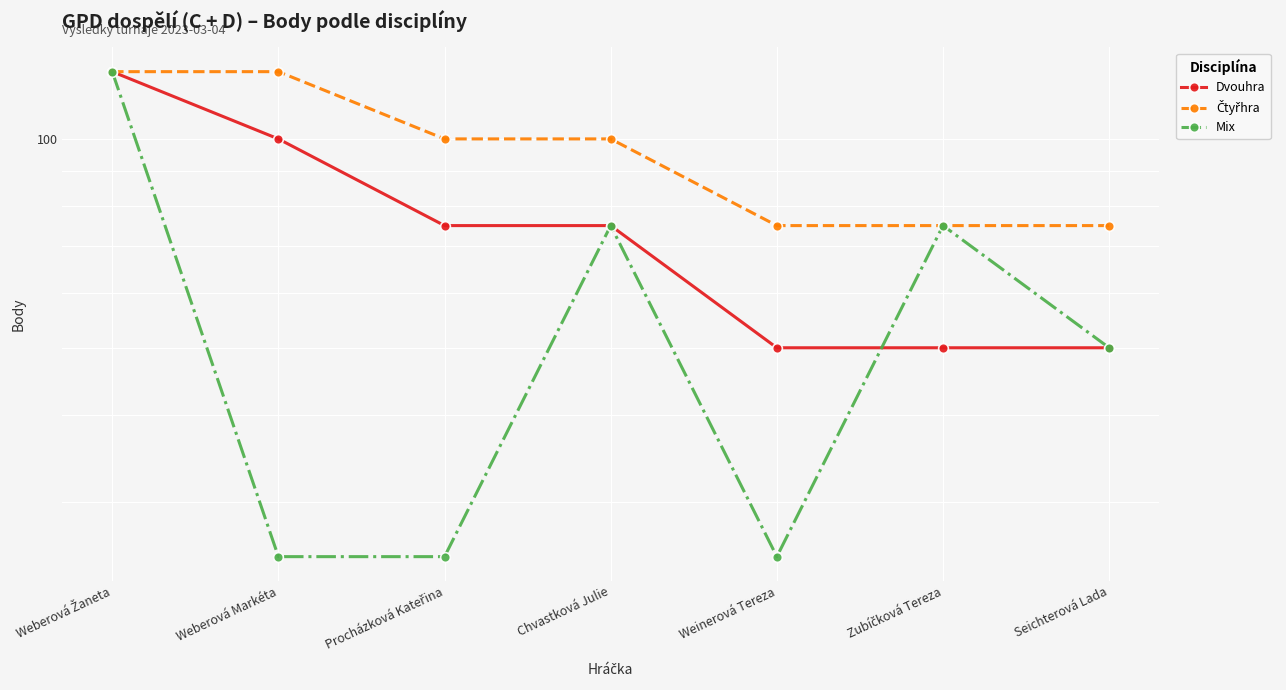

Between Zubíčková Tereza and Weinerová Tereza, which is larger?

Zubíčková Tereza